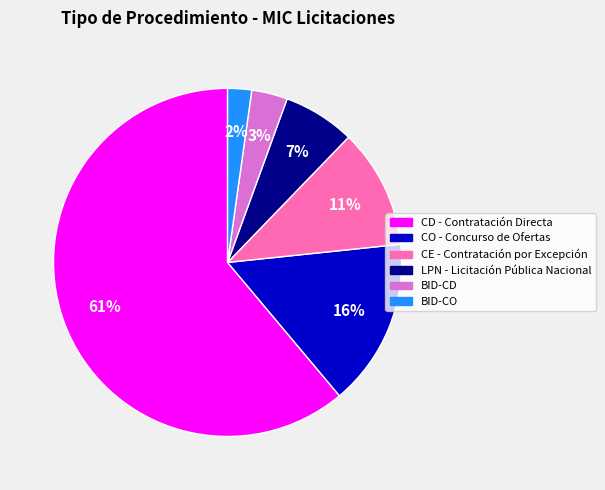

Which slice is the largest?

CD - Contratación Directa